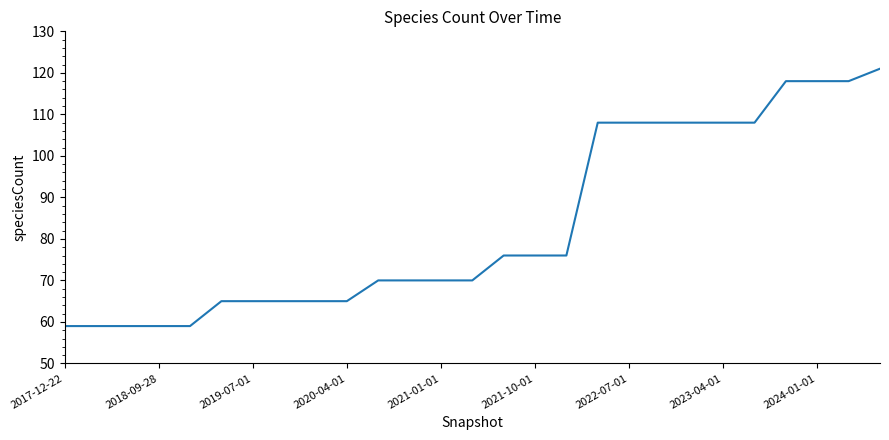

What is the difference between the maximum and minimum values?

62